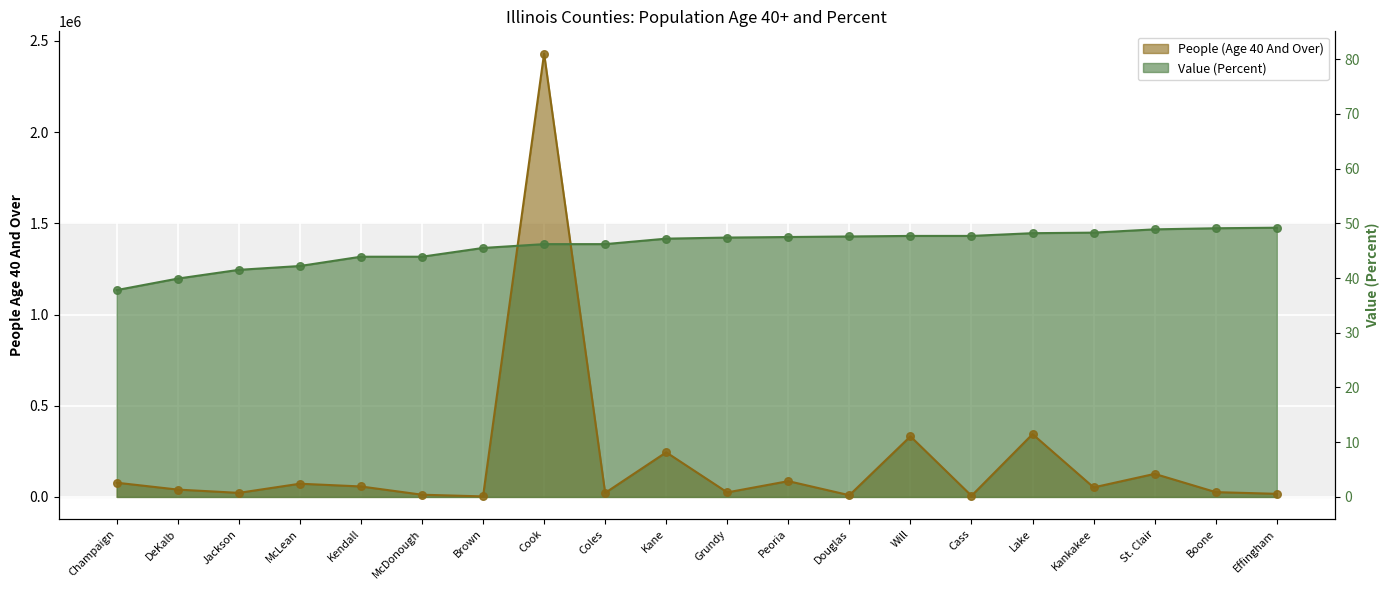

What are all the series names shown in the legend?

People (Age 40 And Over), Value (Percent)